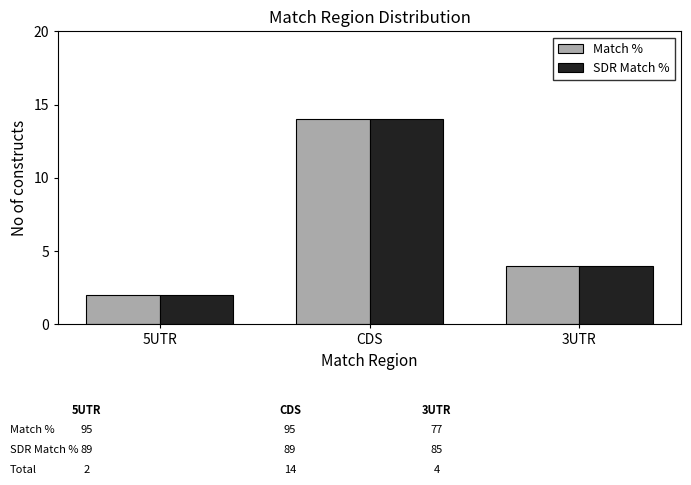

Count the number of categories in the chart.

3